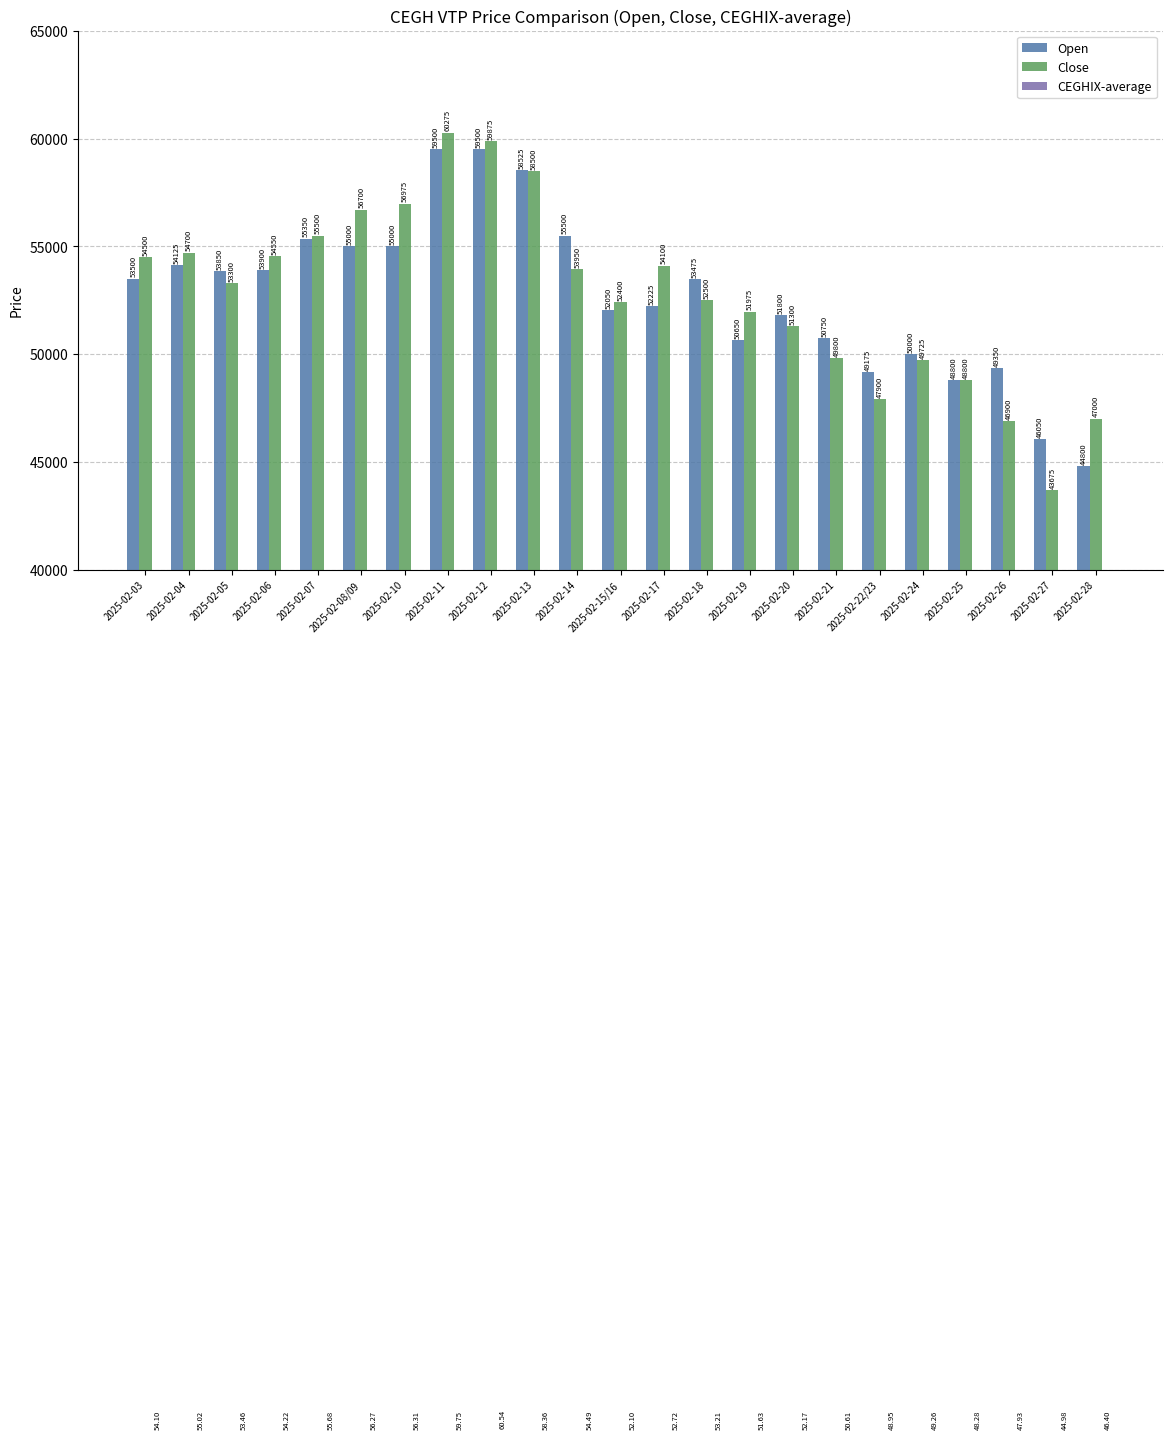

What is the sum of the Close values at 2025-02-22/23 and 2025-02-18?

100400.0